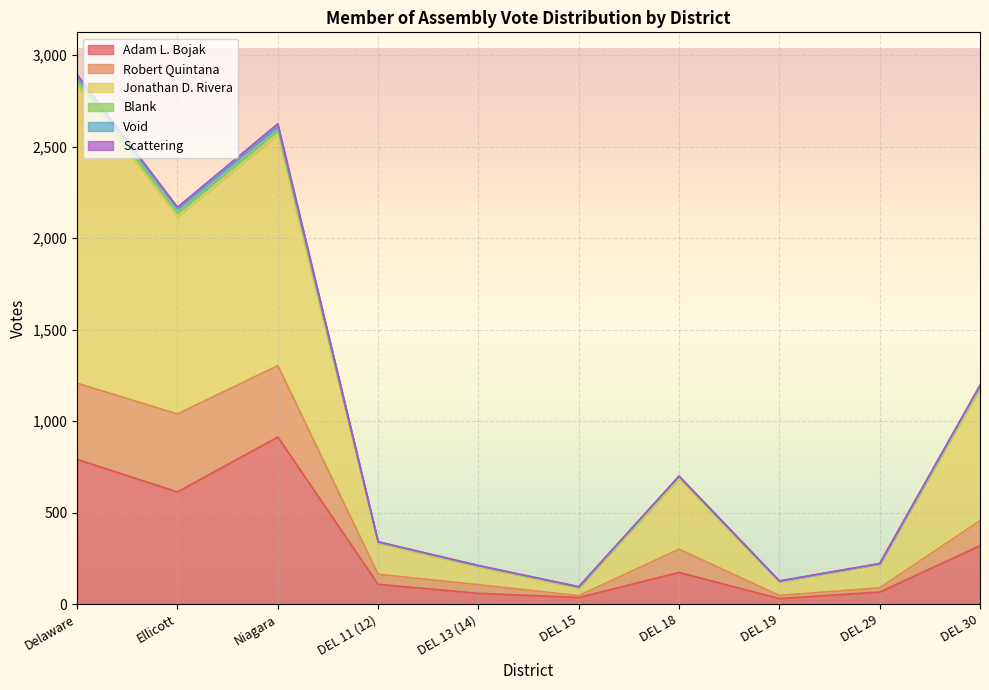

What is the label of the 10th point from the right?

Delaware